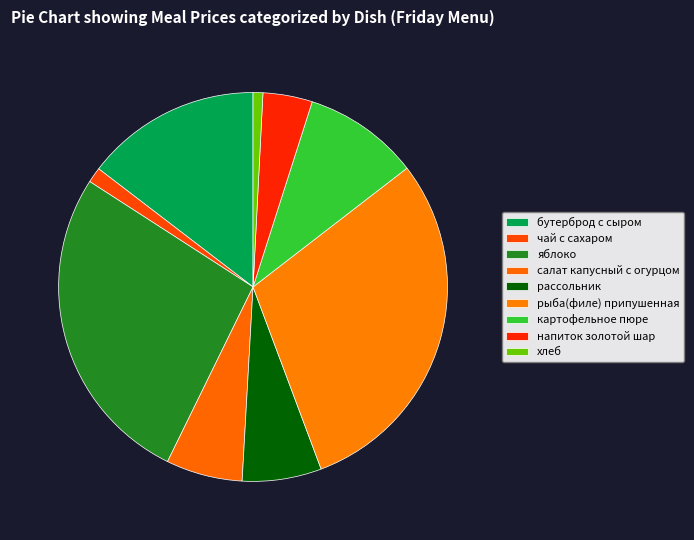

How many segments does this pie chart have?

9